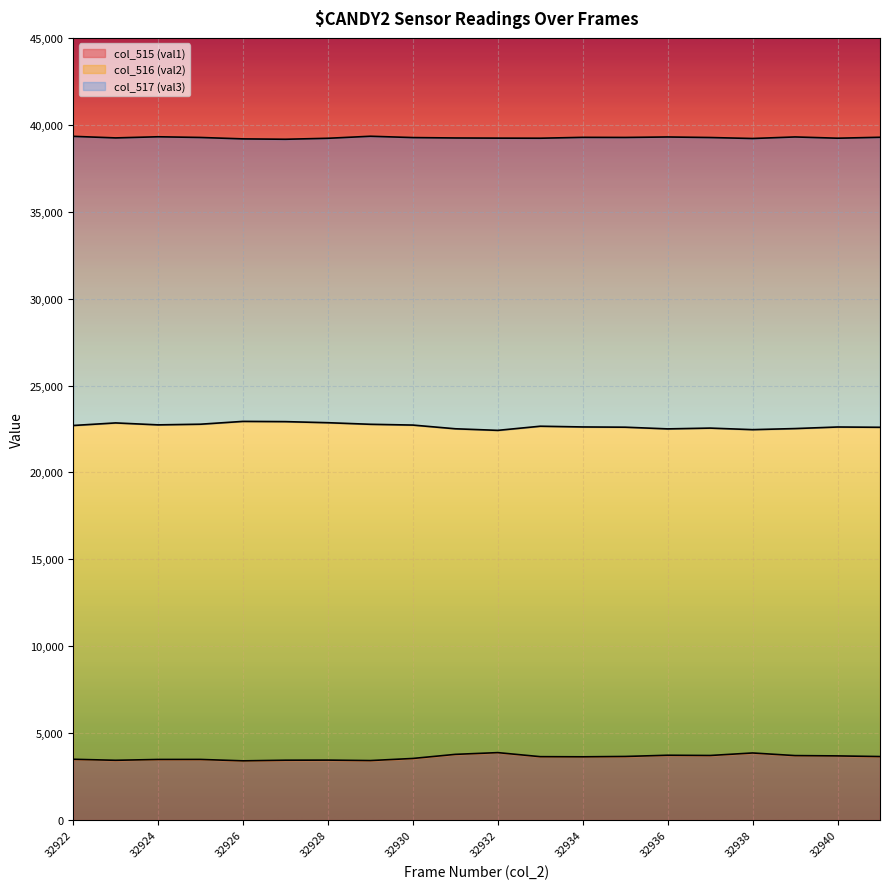

Between 32923 and 32936, which series saw the biggest shift?

col_516 (val2)